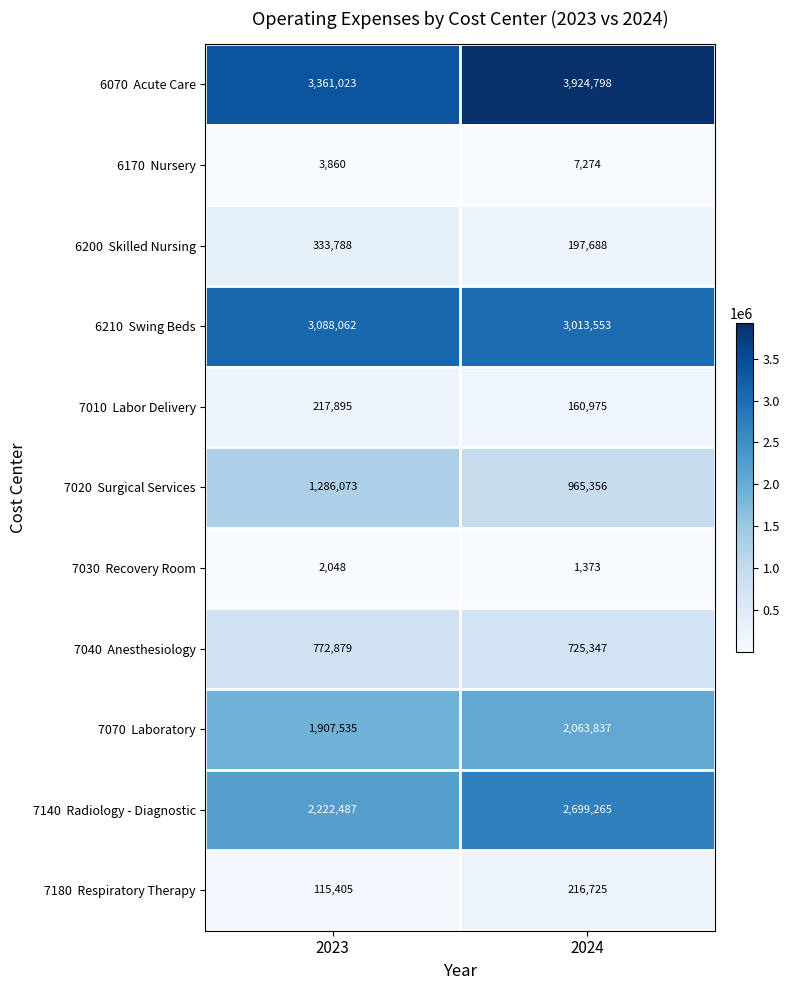

At which category does the chart reach its minimum across all series?

2024